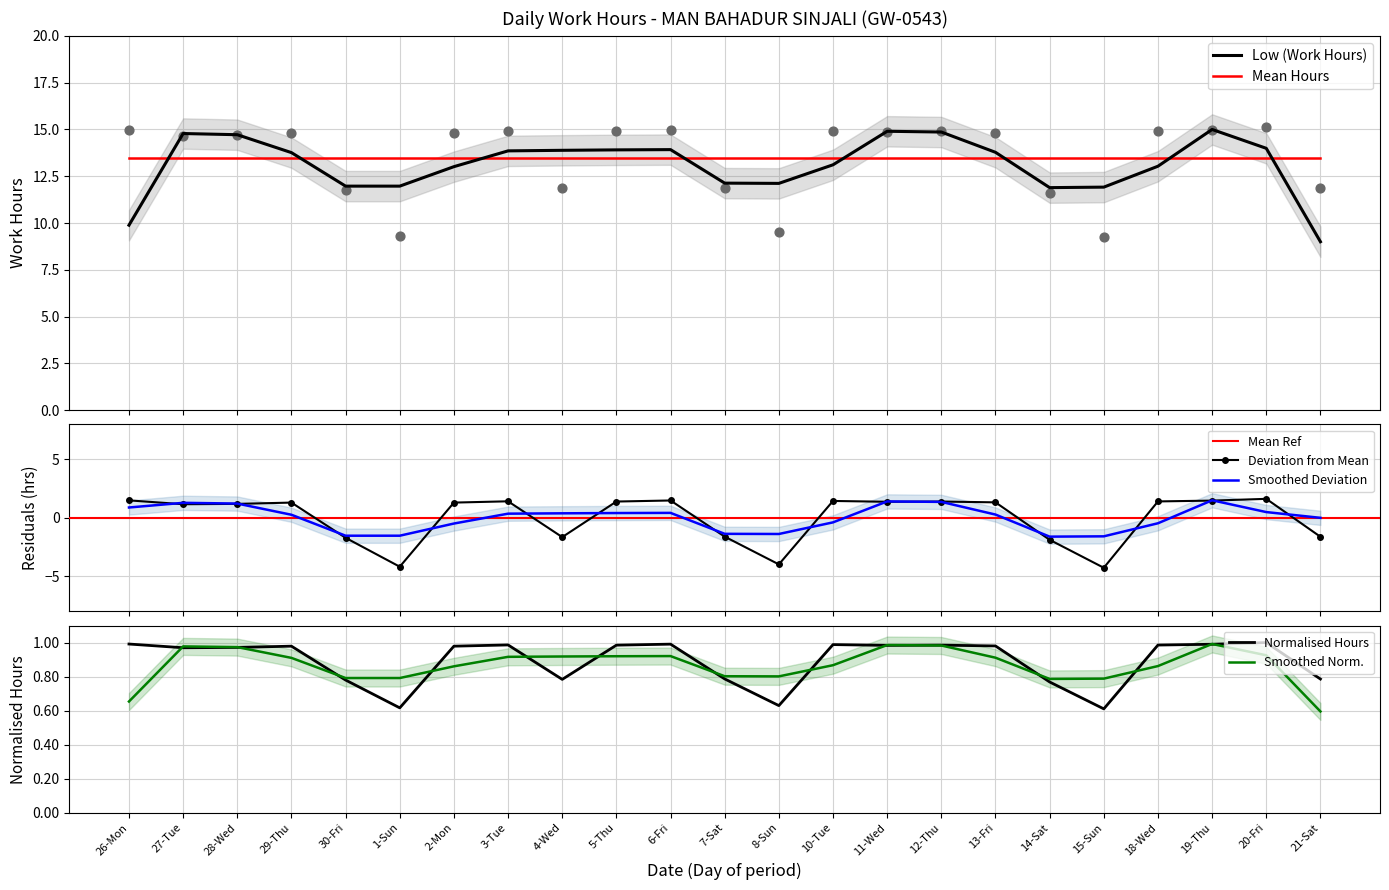

What is the change in value from 30-Fri to 11-Wed?

+3.1